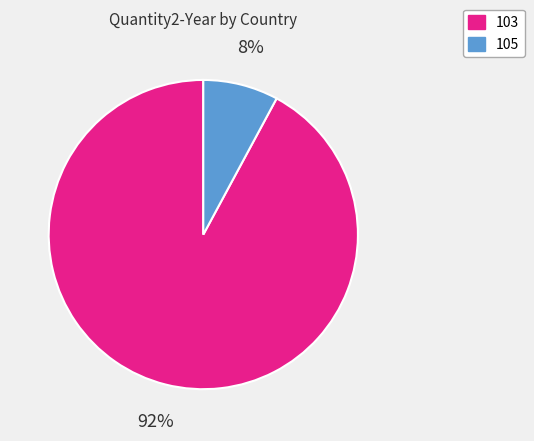

How many slices are in this pie chart?

2